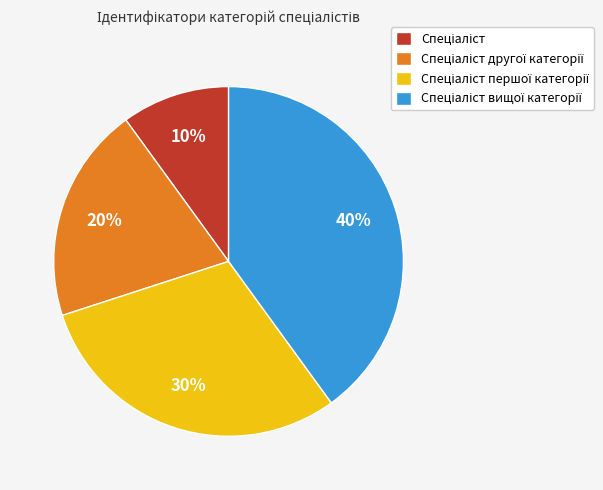

Is there any slice that represents more than half of the pie?

No